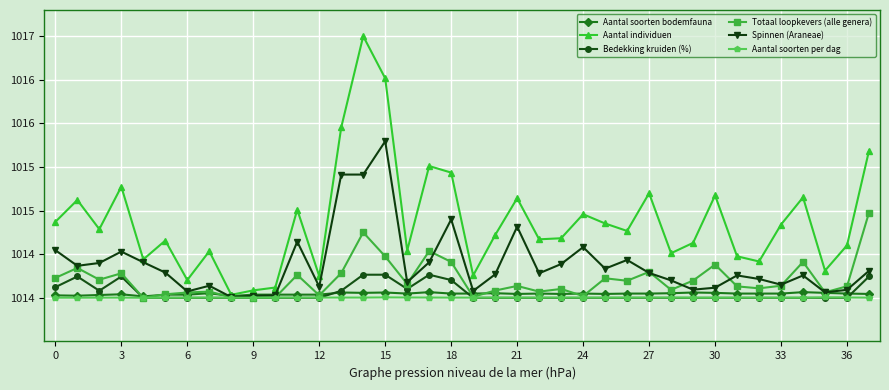

Does the chart have visible grid lines?

Yes